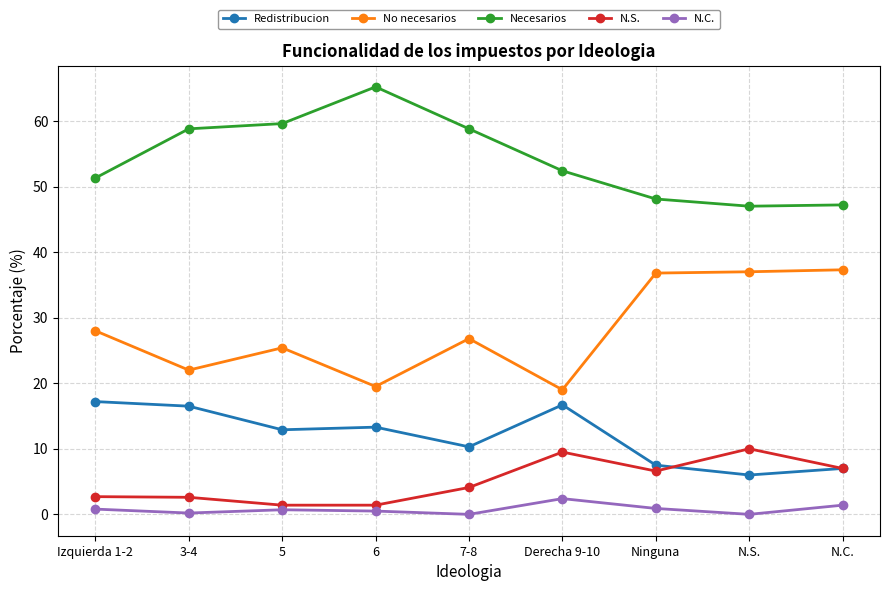

True or false: N.C. has a value of 1.4 at N.C..

True